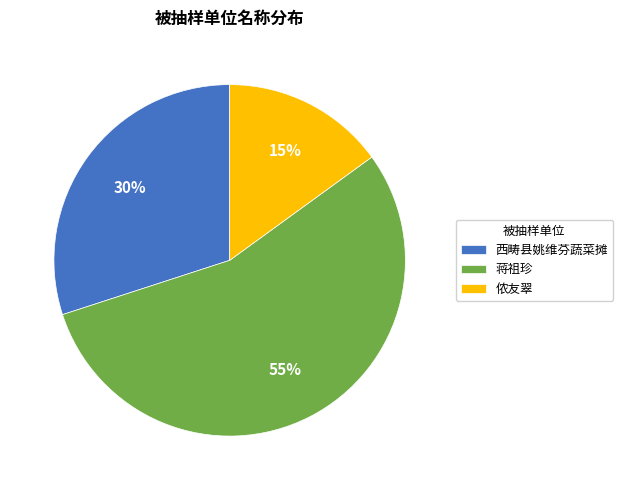

What is the smallest slice in the pie chart?

侬友翠